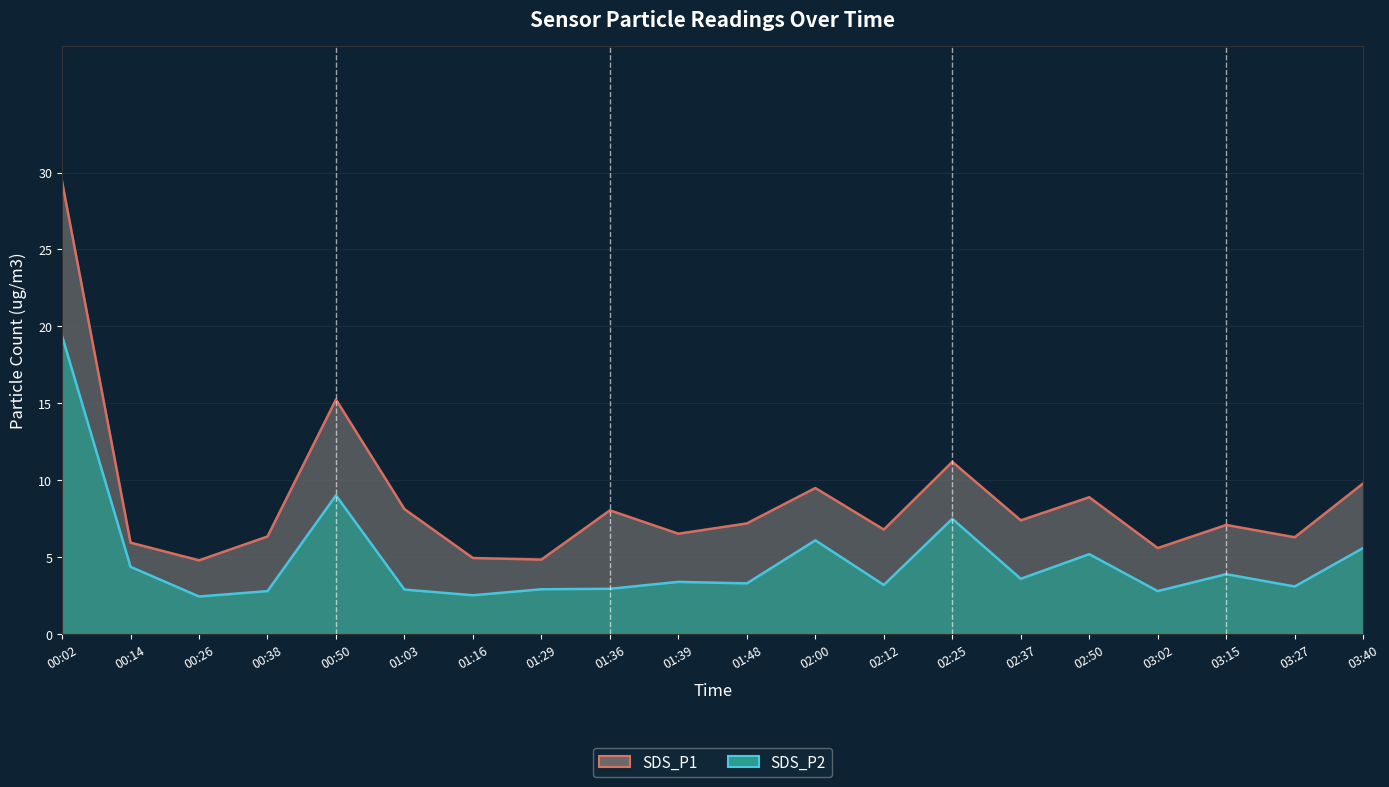

What is the total value across all series at 00:38?

9.1